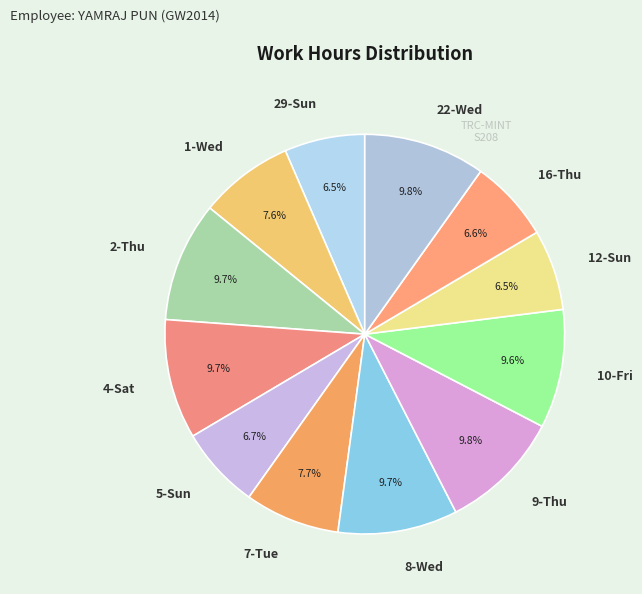

How many segments does this pie chart have?

12